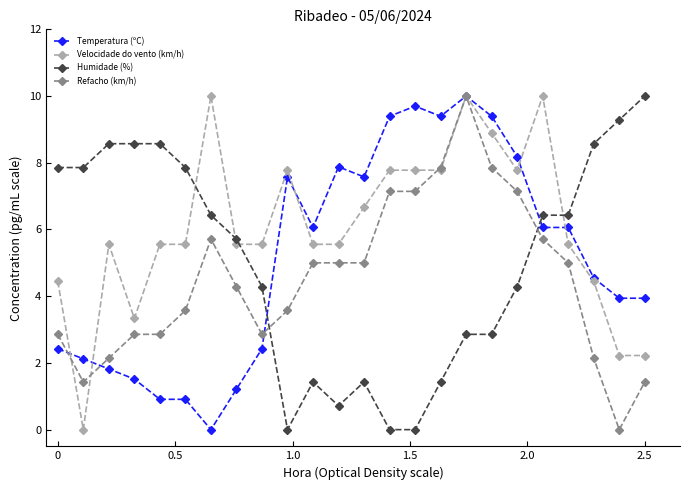

Reading left to right, what are all the values shown in this chart?

Temperatura (ºC): 2.4	2.1	1.8	1.5	0.9	0.9	0.0	1.2	2.4	7.6	6.1	7.9	7.6	9.4	9.7	9.4	10.0	9.4	8.2	6.1	6.1	4.5	3.9	3.9
Velocidade do vento (km/h): 4.4	0.0	5.6	3.3	5.6	5.6	10.0	5.6	5.6	7.8	5.6	5.6	6.7	7.8	7.8	7.8	10.0	8.9	7.8	10.0	5.6	4.4	2.2	2.2
Humidade (%): 7.9	7.9	8.6	8.6	8.6	7.9	6.4	5.7	4.3	0.0	1.4	0.7	1.4	0.0	0.0	1.4	2.9	2.9	4.3	6.4	6.4	8.6	9.3	10.0
Refacho (km/h): 2.9	1.4	2.1	2.9	2.9	3.6	5.7	4.3	2.9	3.6	5.0	5.0	5.0	7.1	7.1	7.9	10.0	7.9	7.1	5.7	5.0	2.1	0.0	1.4